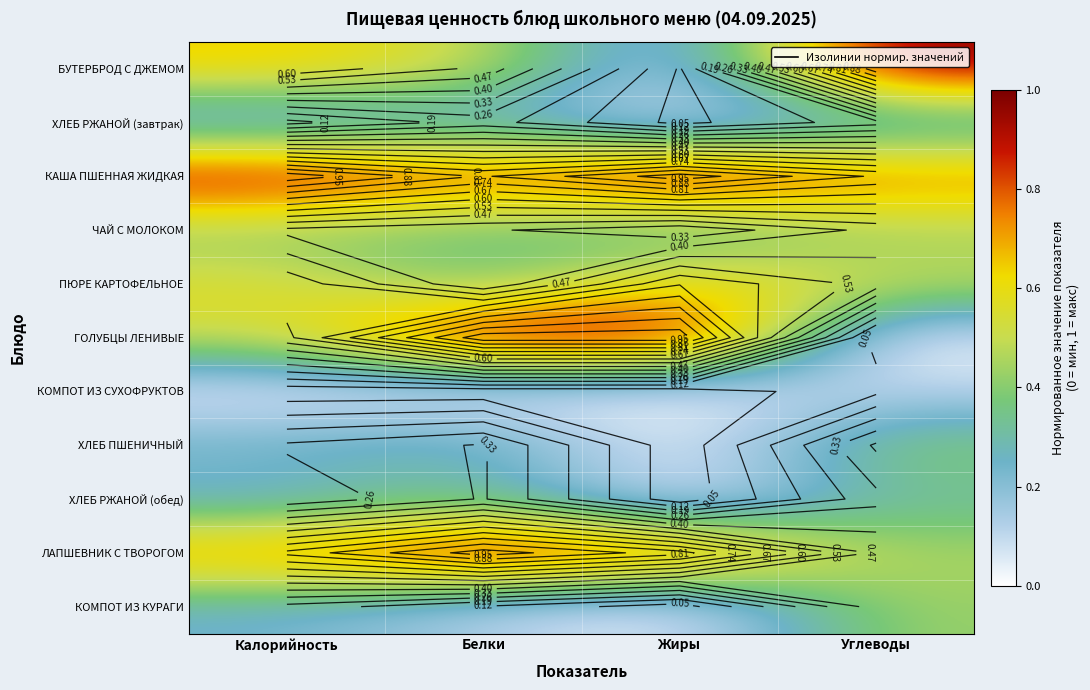

What is the average value of the ЧАЙ С МОЛОКОМ series?

0.4